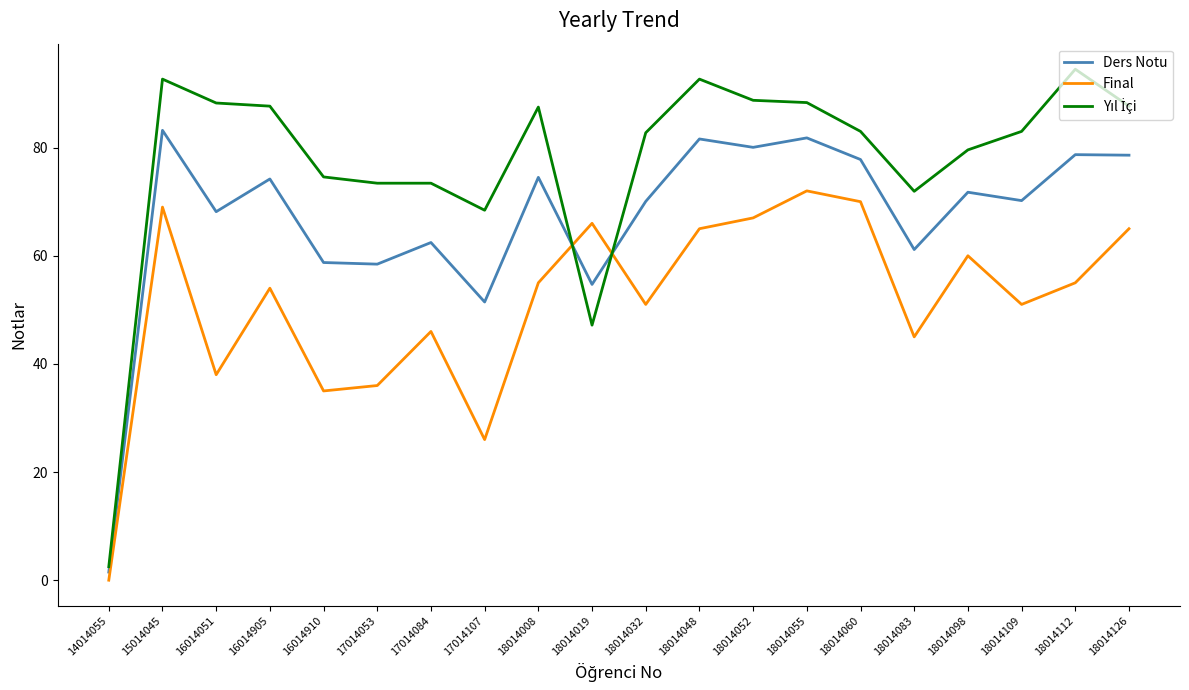

Is this an area chart (filled region under the line)?

No